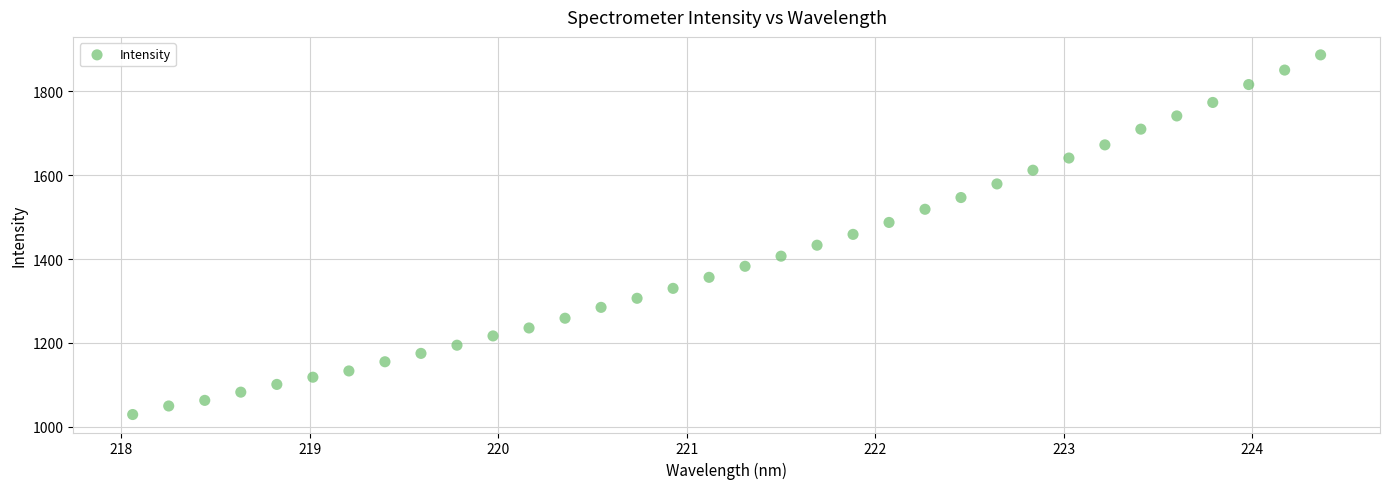

What is the range of Y values (max minus min)?

856.8